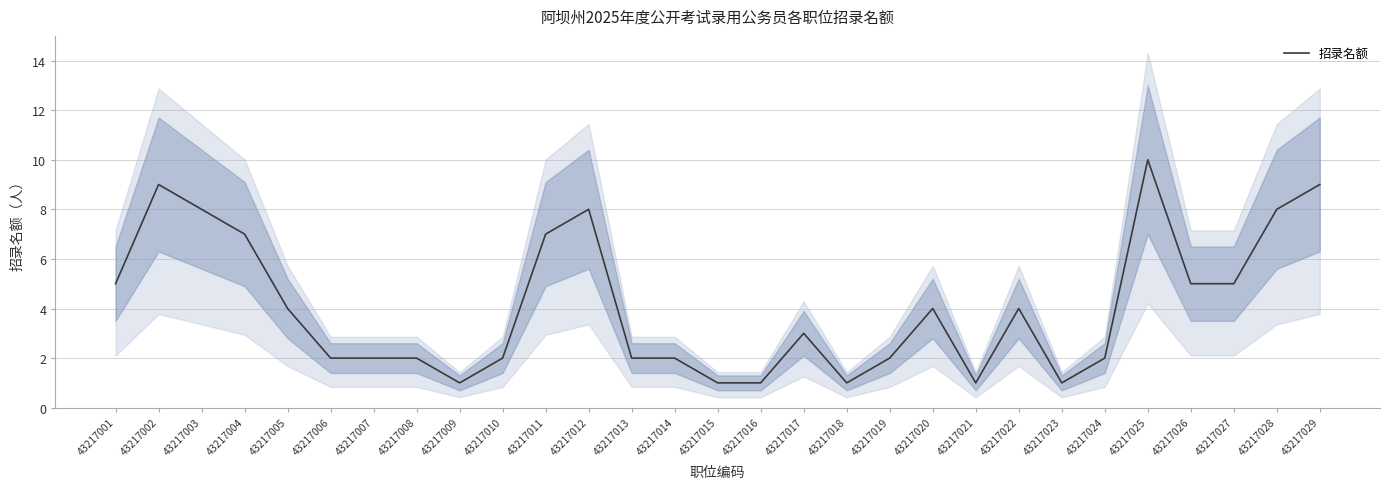

The chart shows a value of 1 at 43217018. True or false?

True